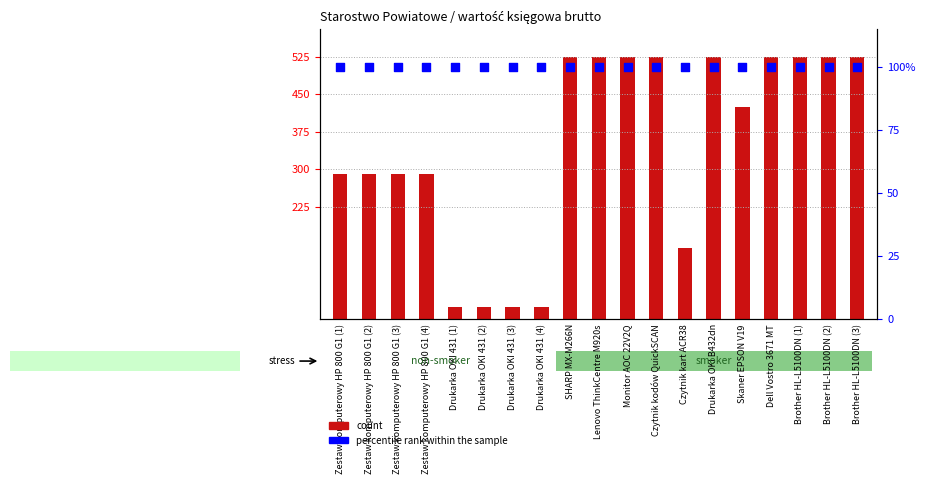

Which series contains the highest Y value?

count